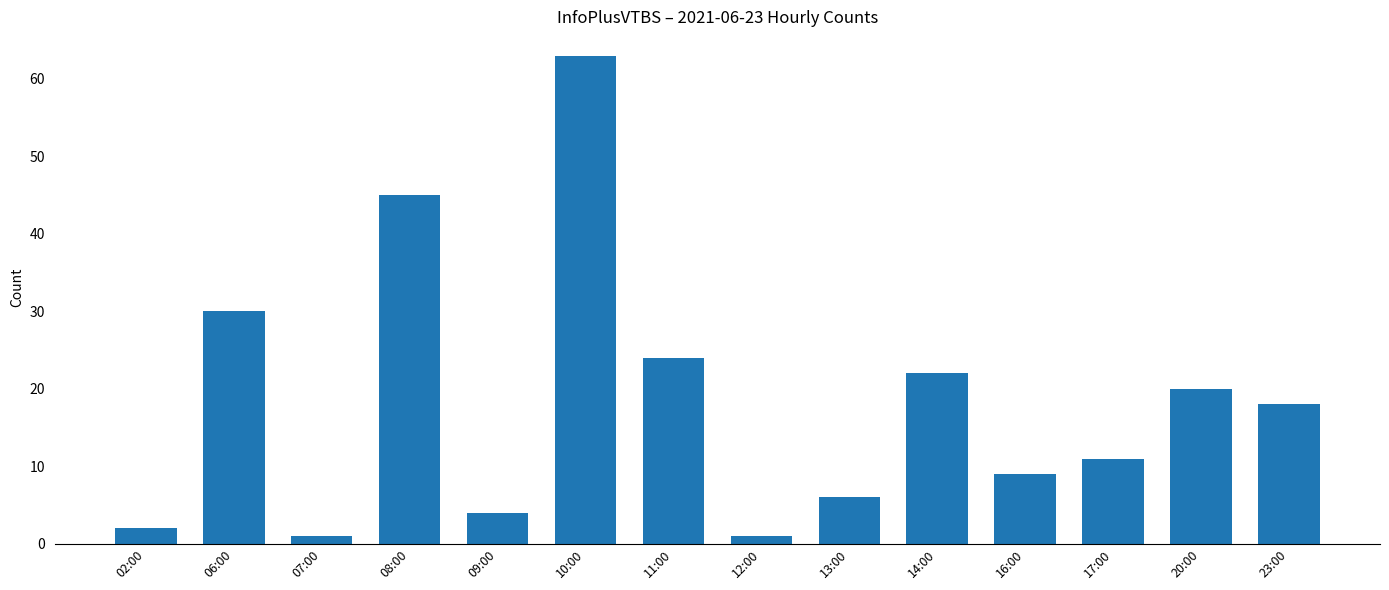

How many distinct data groups are displayed?

1